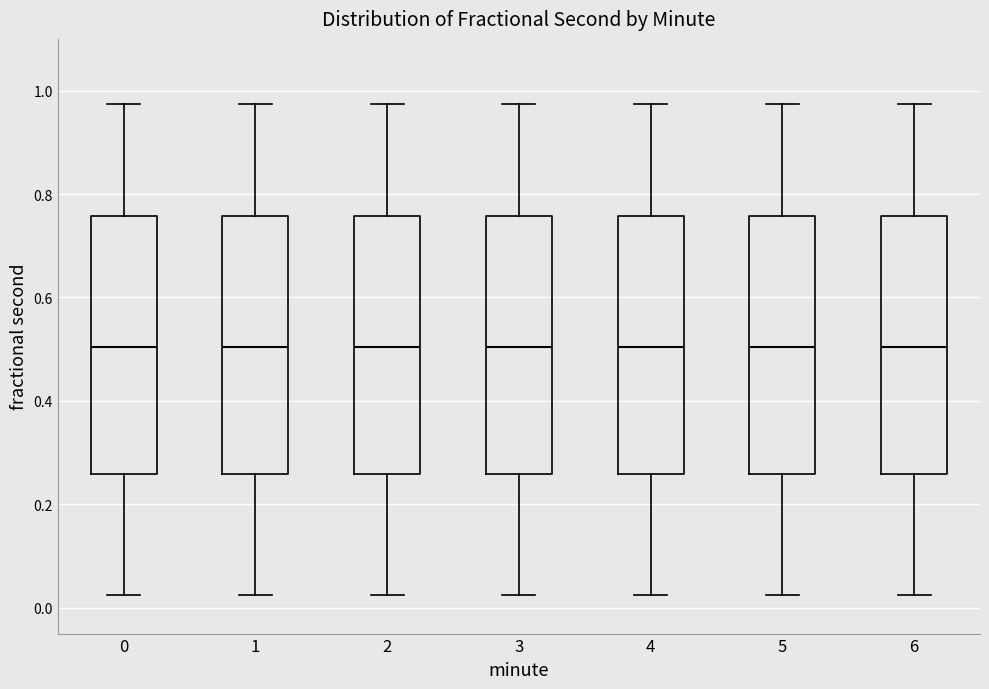

Reading left to right, read every box against the y-axis: the position of its median line, the range the box covers, and the ends of its whiskers. The values are not printed on the chart, so give them approximately, as read against the axis.

0: median 0.50, box 0.26 to 0.76, whiskers 0.02 to 0.98
1: median 0.50, box 0.26 to 0.76, whiskers 0.02 to 0.98
2: median 0.50, box 0.26 to 0.76, whiskers 0.02 to 0.98
3: median 0.50, box 0.26 to 0.76, whiskers 0.02 to 0.98
4: median 0.50, box 0.26 to 0.76, whiskers 0.02 to 0.98
5: median 0.50, box 0.26 to 0.76, whiskers 0.02 to 0.98
6: median 0.50, box 0.26 to 0.76, whiskers 0.02 to 0.98